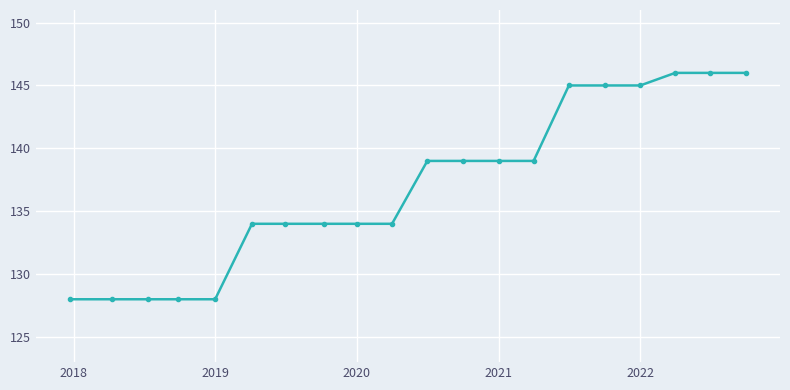

What is the value of the 5th point from the left?

128